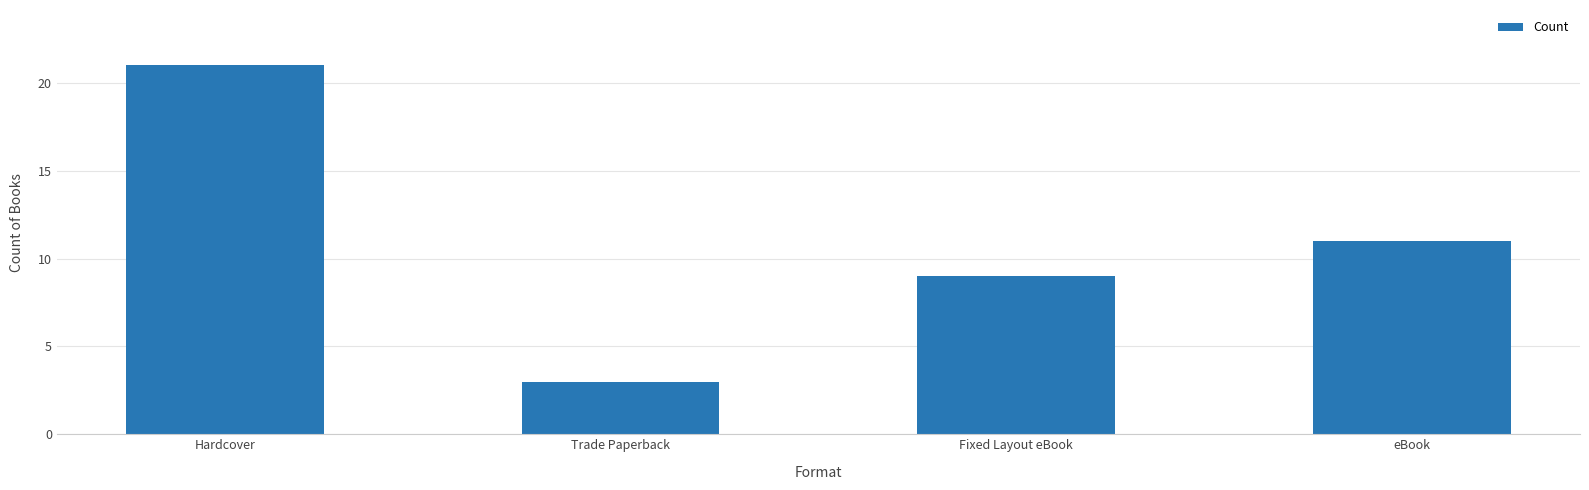

What is the change in value from Hardcover to Fixed Layout eBook?

-12